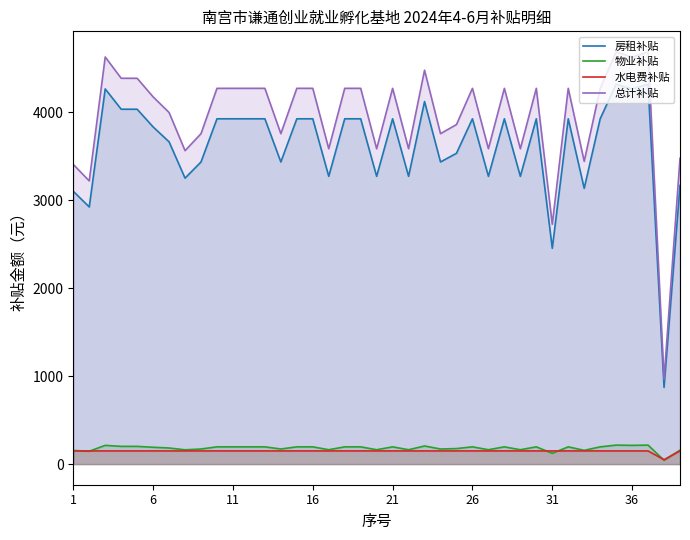

Count the number of data series in this chart.

4